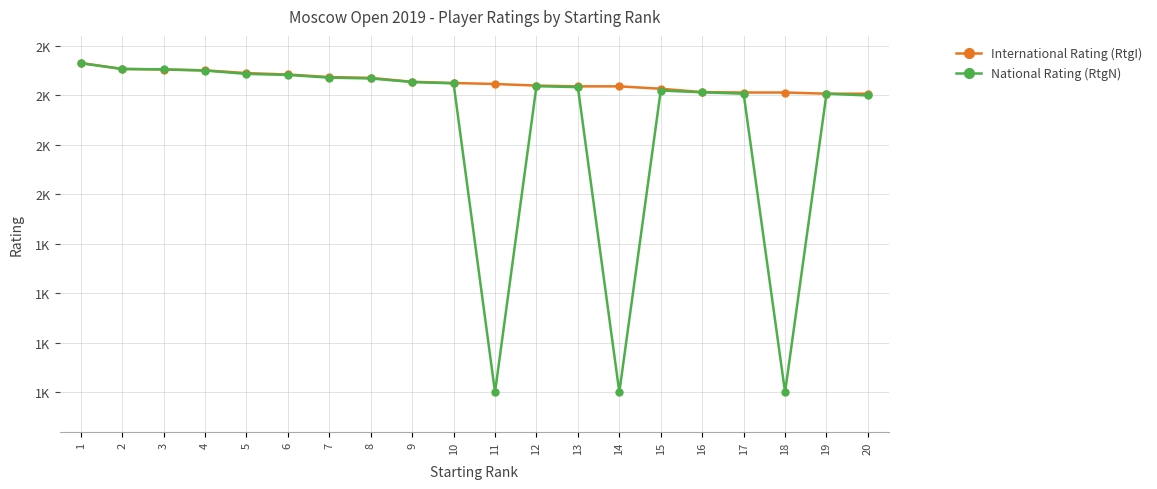

Where is the first local minimum for National Rating (RtgN)?

11